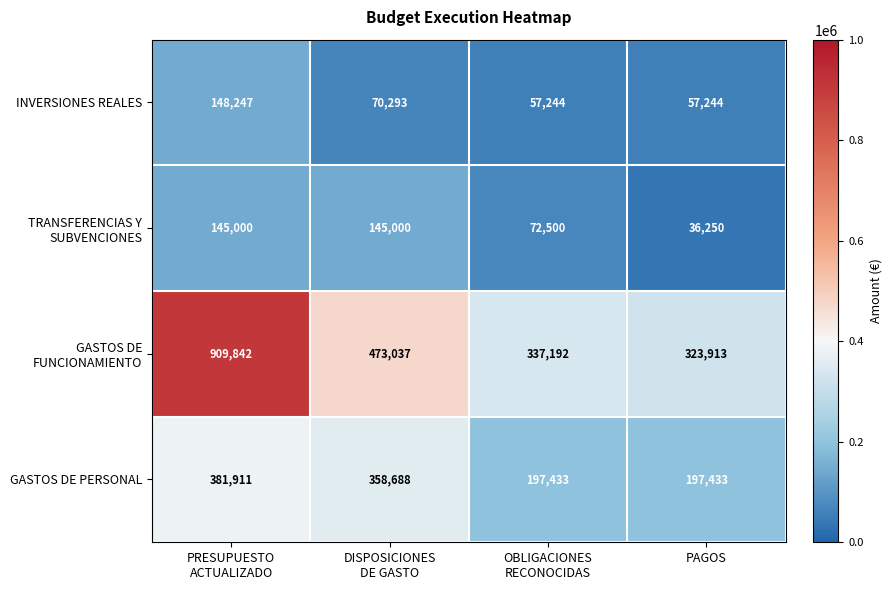

What is the difference between the second highest and minimum values in the GASTOS DE PERSONAL series?

161255